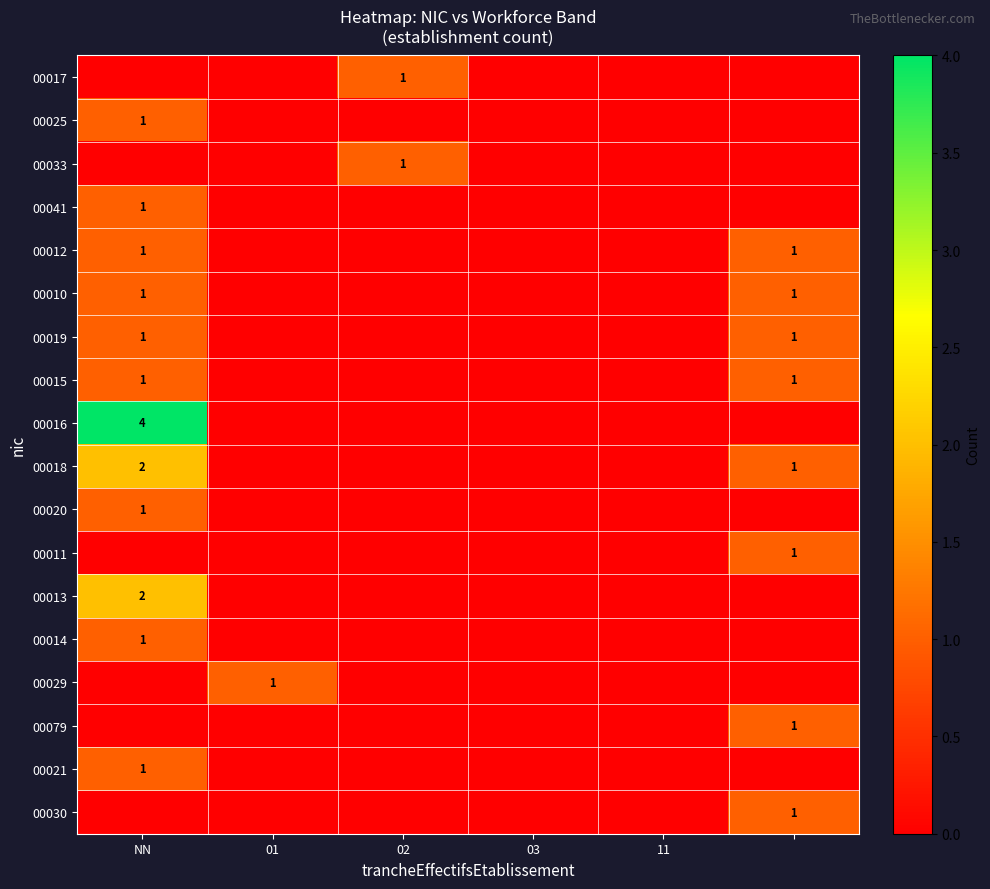

The value of 00041 at 11 is 0. True or false?

True